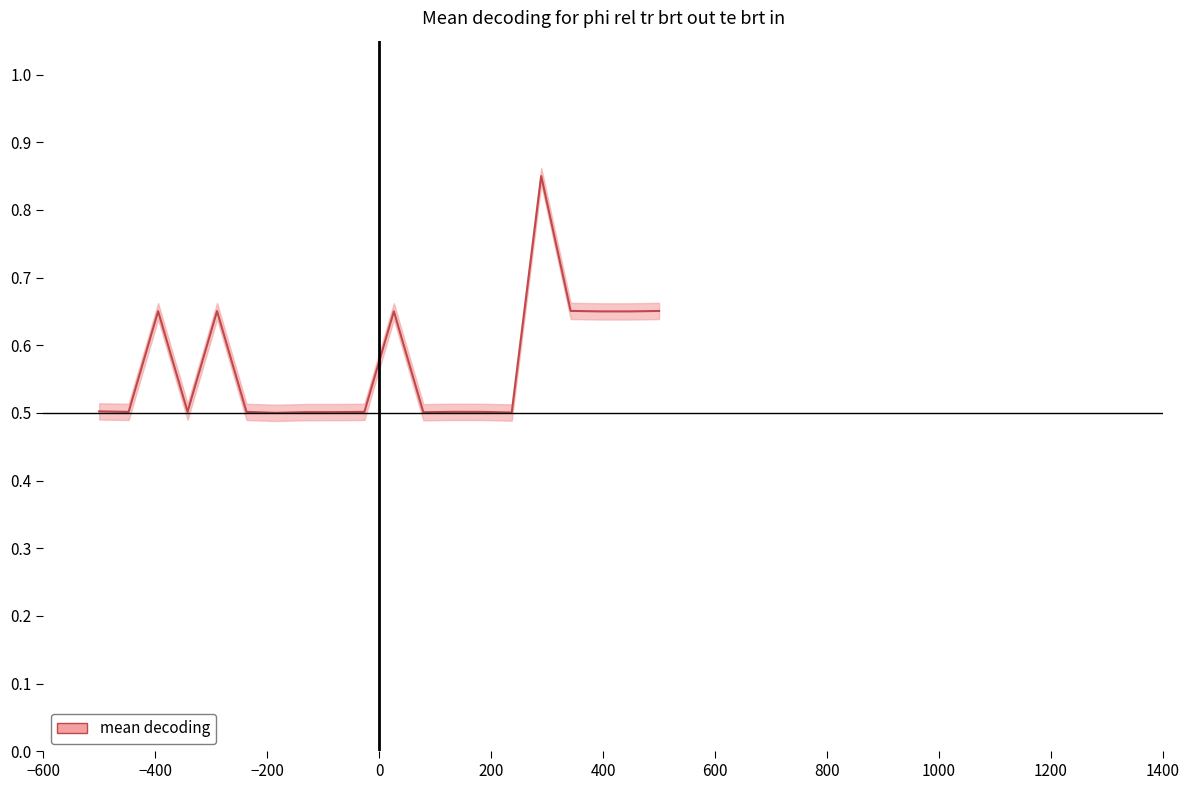

Reading right to left, transcribe all the data shown in this chart.

0.7	0.6	0.6	0.7	0.8	0.5	0.5	0.5	0.5	0.7	0.5	0.5	0.5	0.5	0.5	0.7	0.5	0.7	0.5	0.5